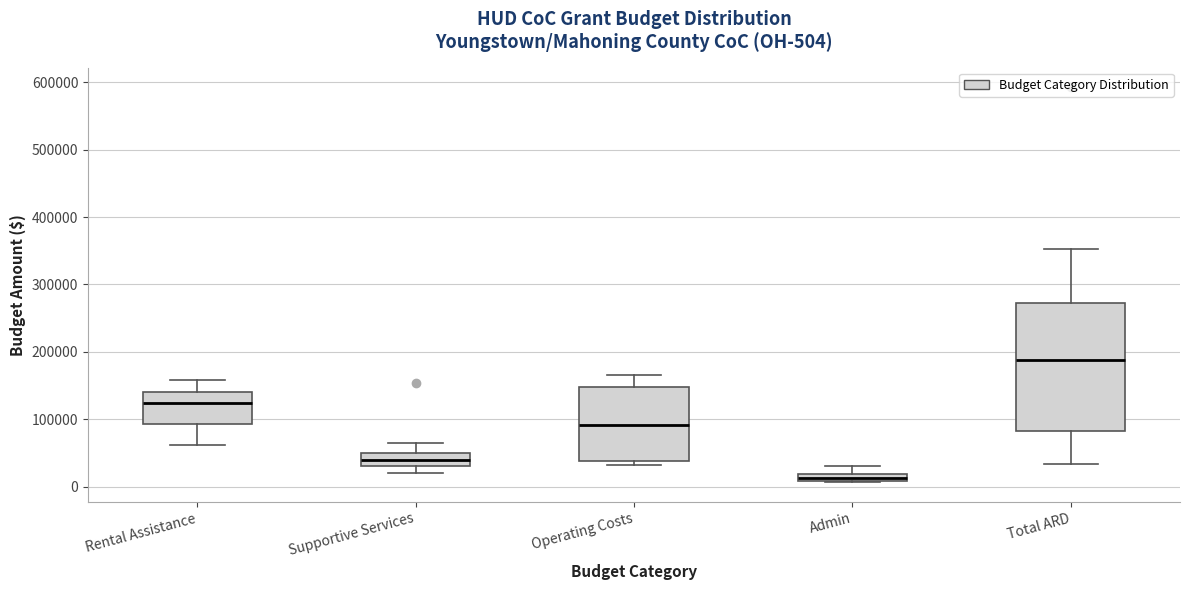

Which box is the tallest, from its lower edge to its upper edge?

Total ARD